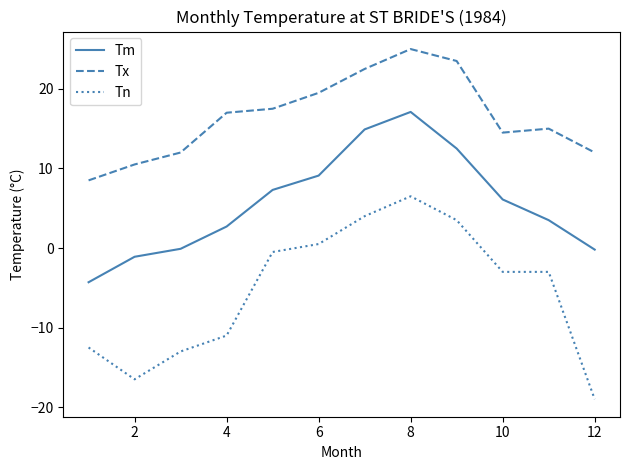

What is the average value of the Tm series?

5.6